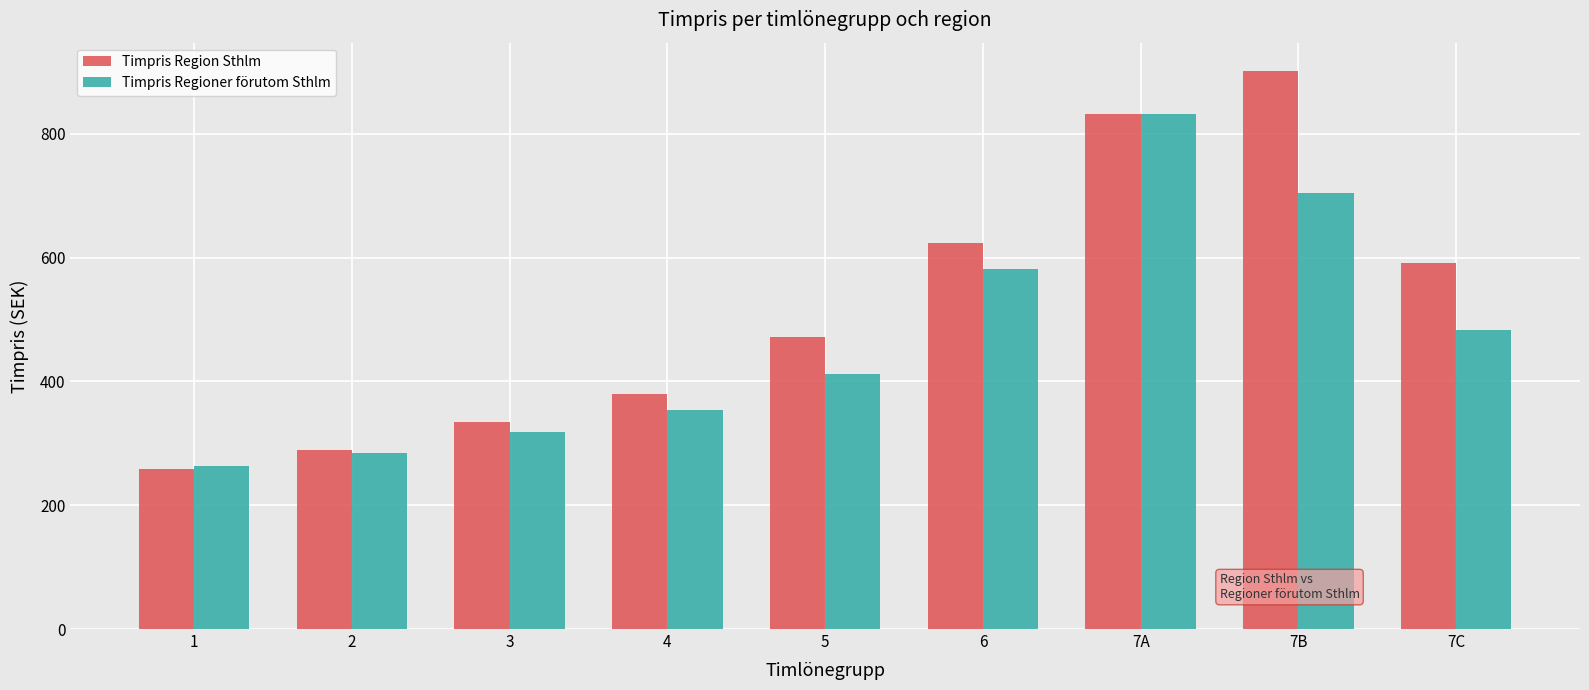

Which series has the largest range (max minus min)?

Timpris Region Sthlm